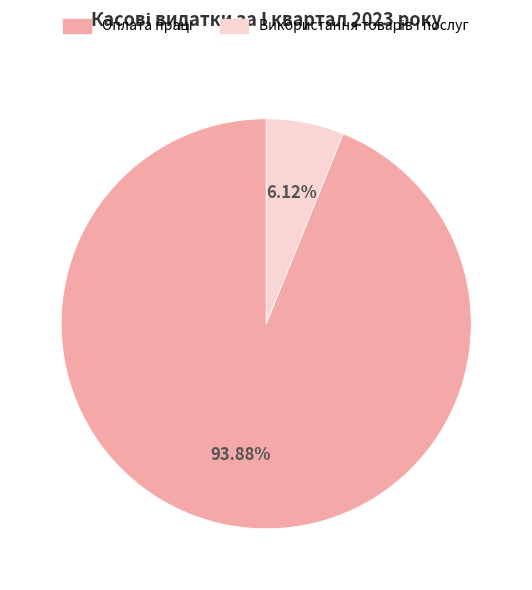

Is there a majority slice in this chart?

Yes